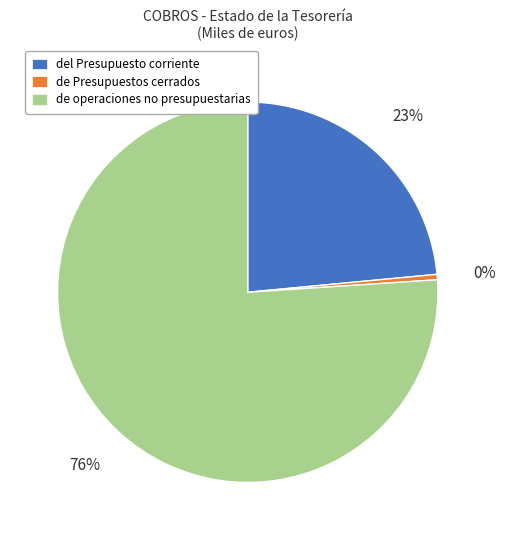

To the nearest percent, what is the average slice percentage?

33%